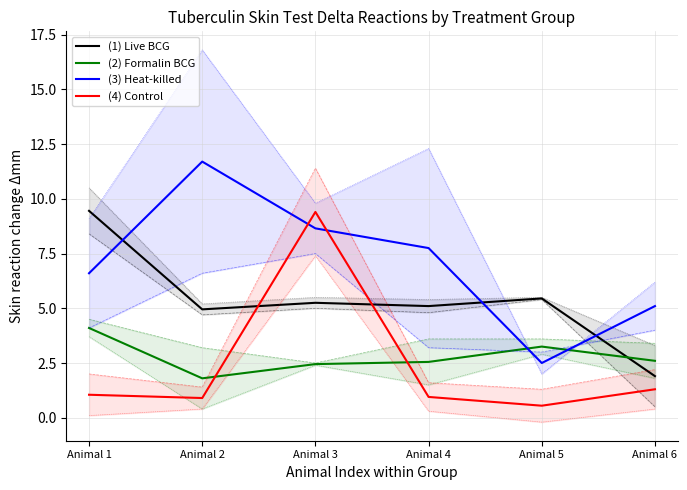

What is the average value of the (2) Formalin BCG series?

2.8